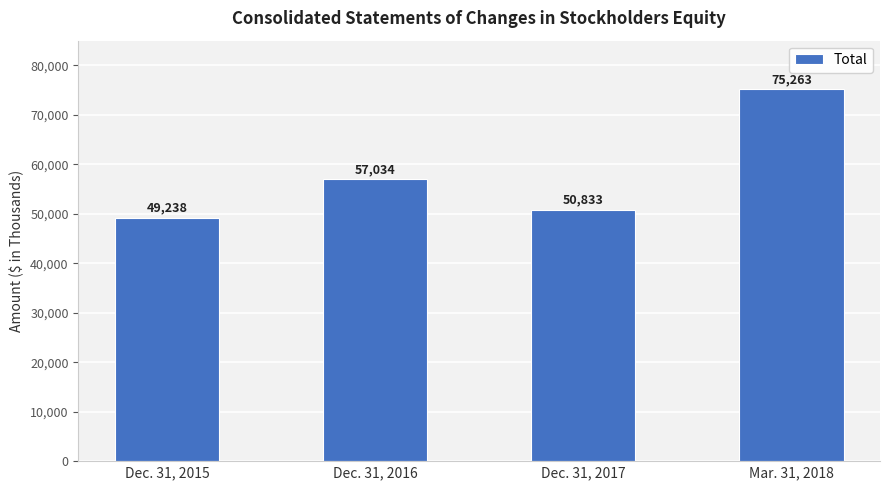

List the labels in order of value, largest first.

Mar. 31, 2018, Dec. 31, 2016, Dec. 31, 2017, Dec. 31, 2015